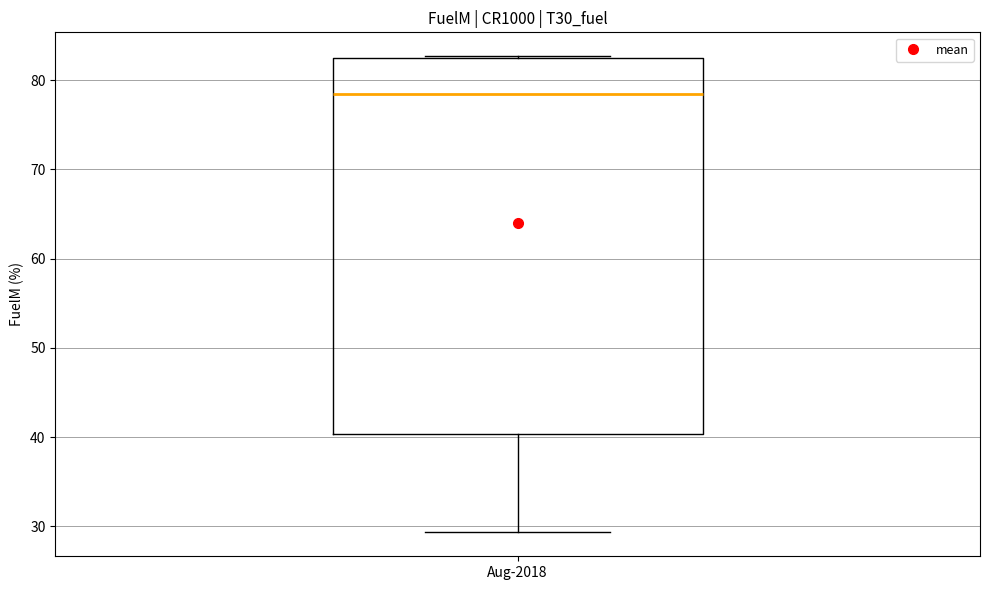

Transcribe this box plot: give where the median line is, the range the box spans, and where the two whiskers end, as read against the y-axis. The values are not printed on the chart, so give them approximately, as read against the axis.

median 78, box 40 to 83, whiskers 29 to 83